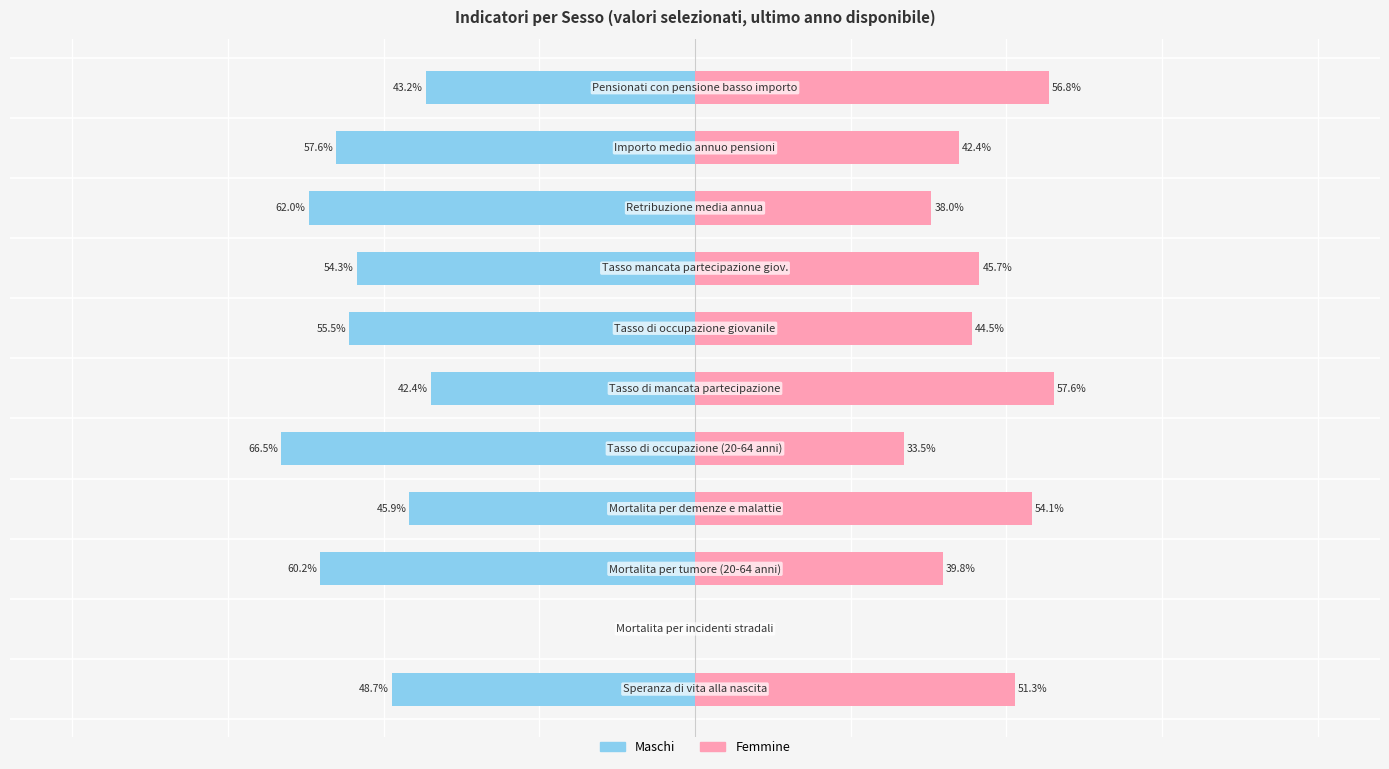

What is the value of the Maschi bar at the 11th from the left?

-43.2